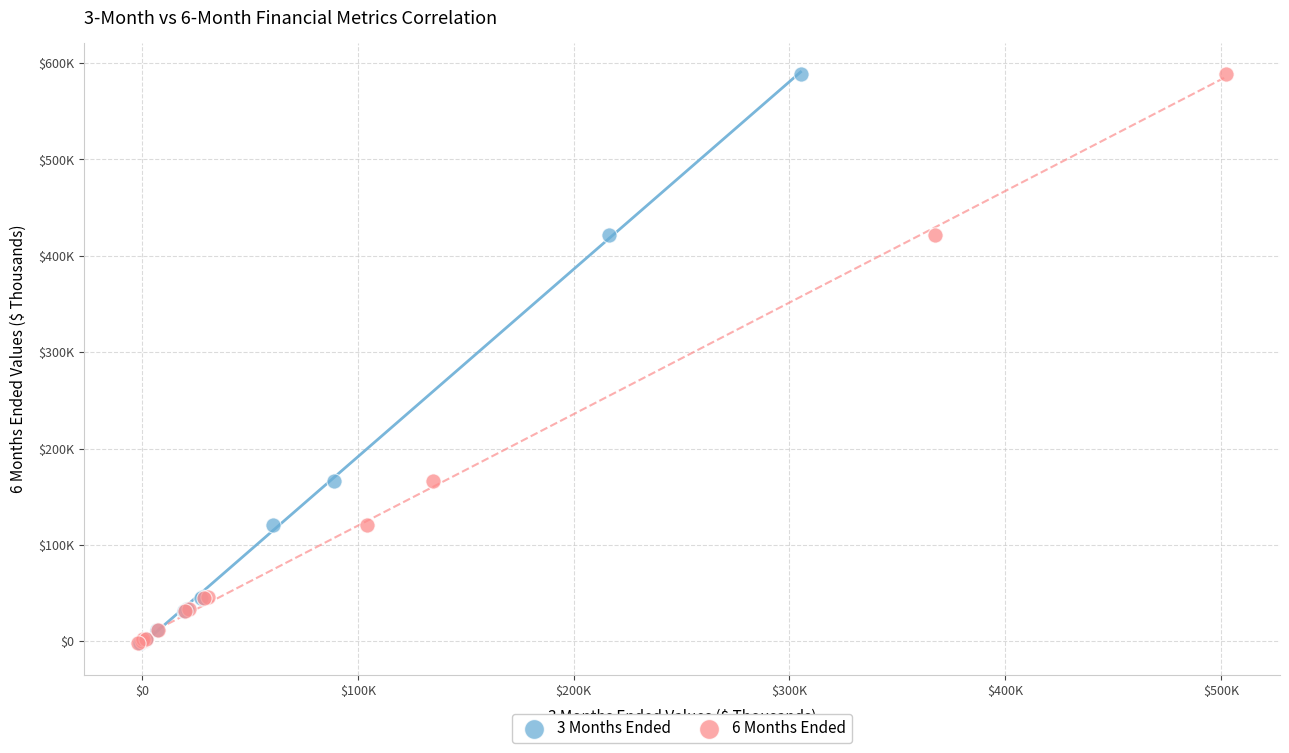

What are all the series names shown in the legend?

3 Months Ended, 6 Months Ended